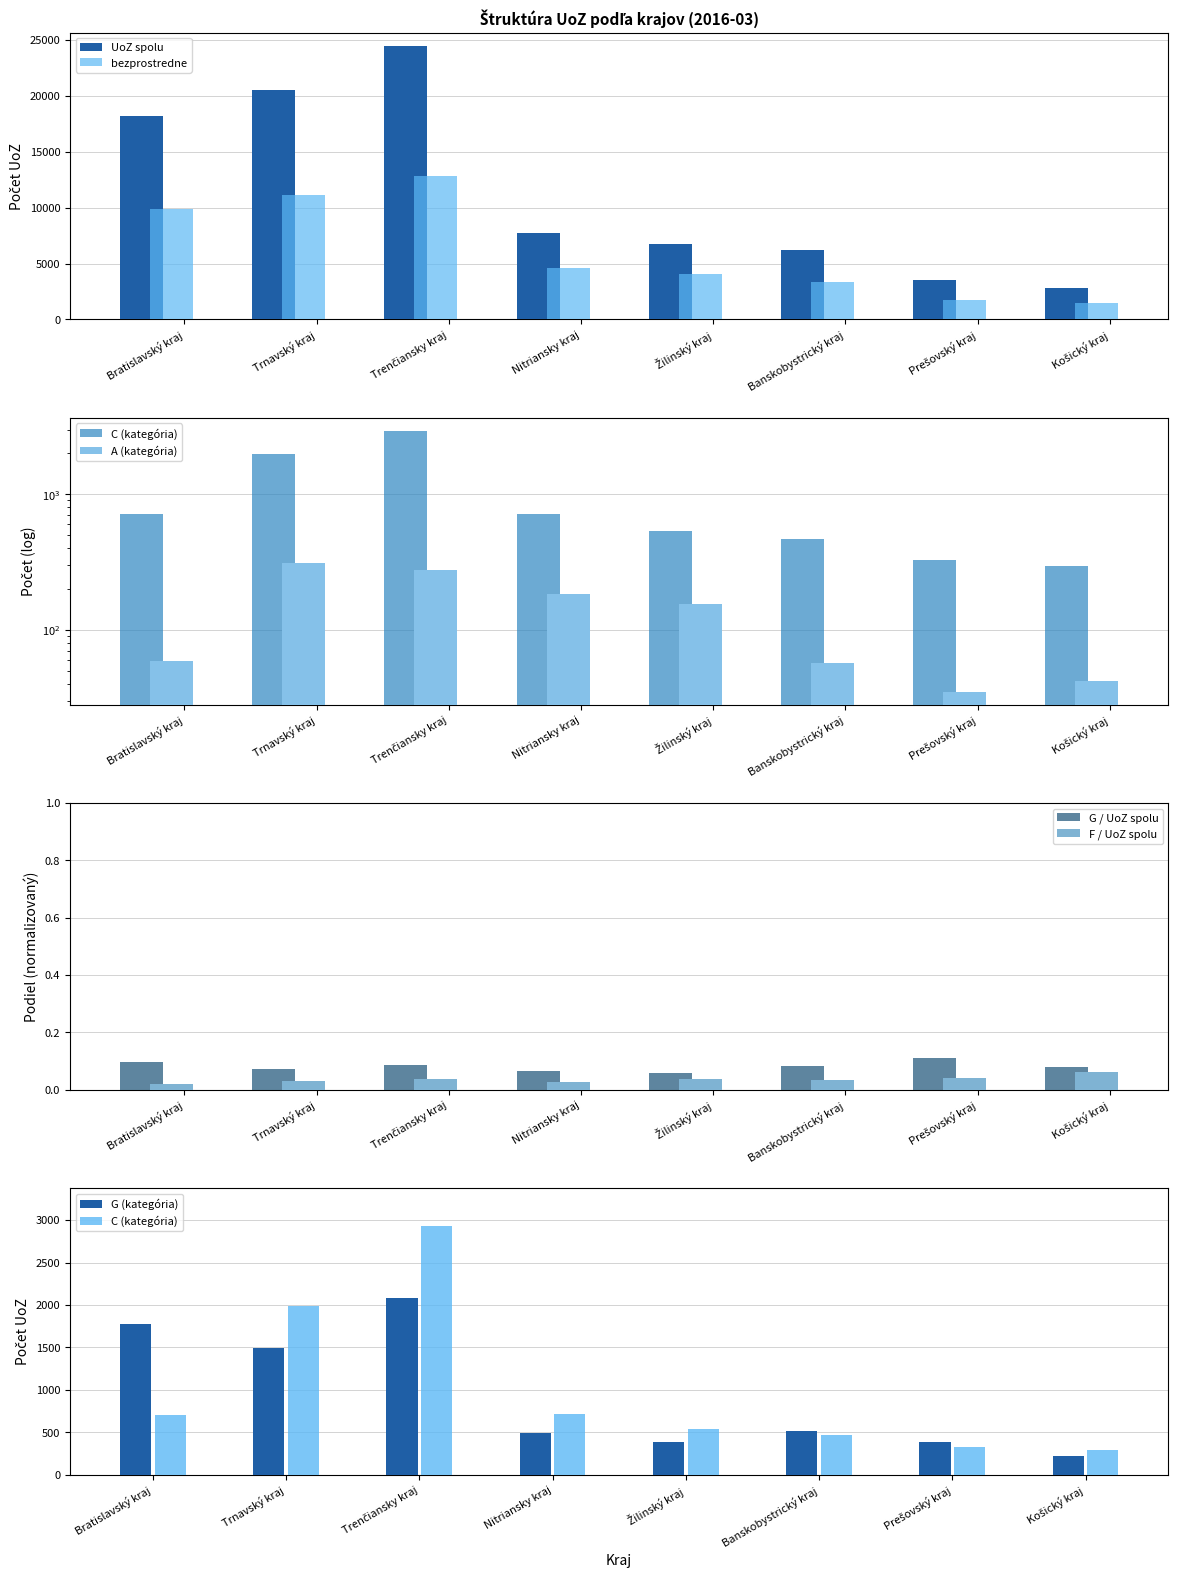

At which category is the sum across all series the highest?

Trenčiansky kraj